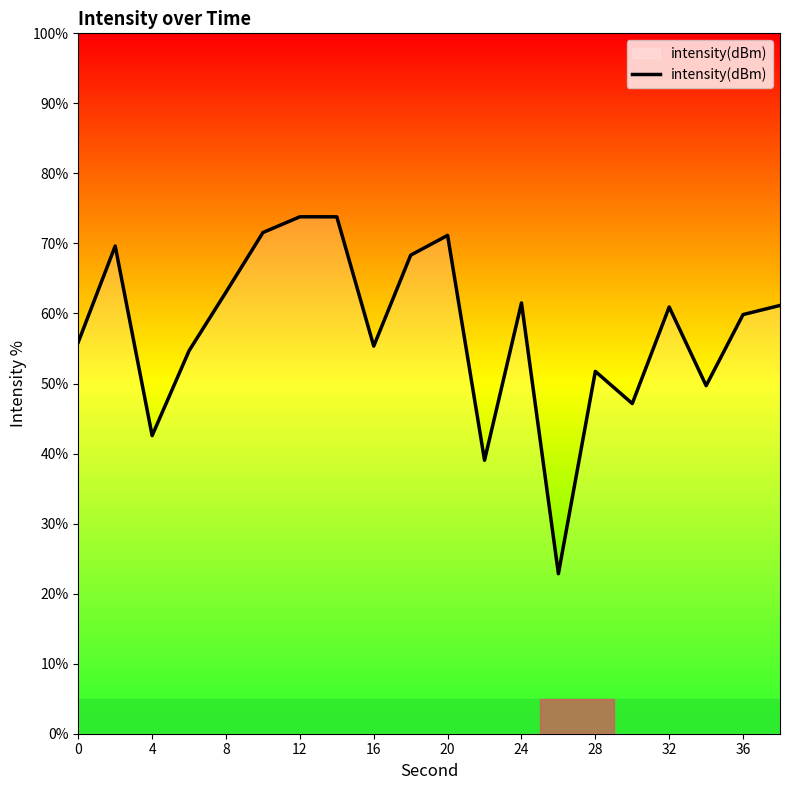

What is the greatest value displayed?

73.8